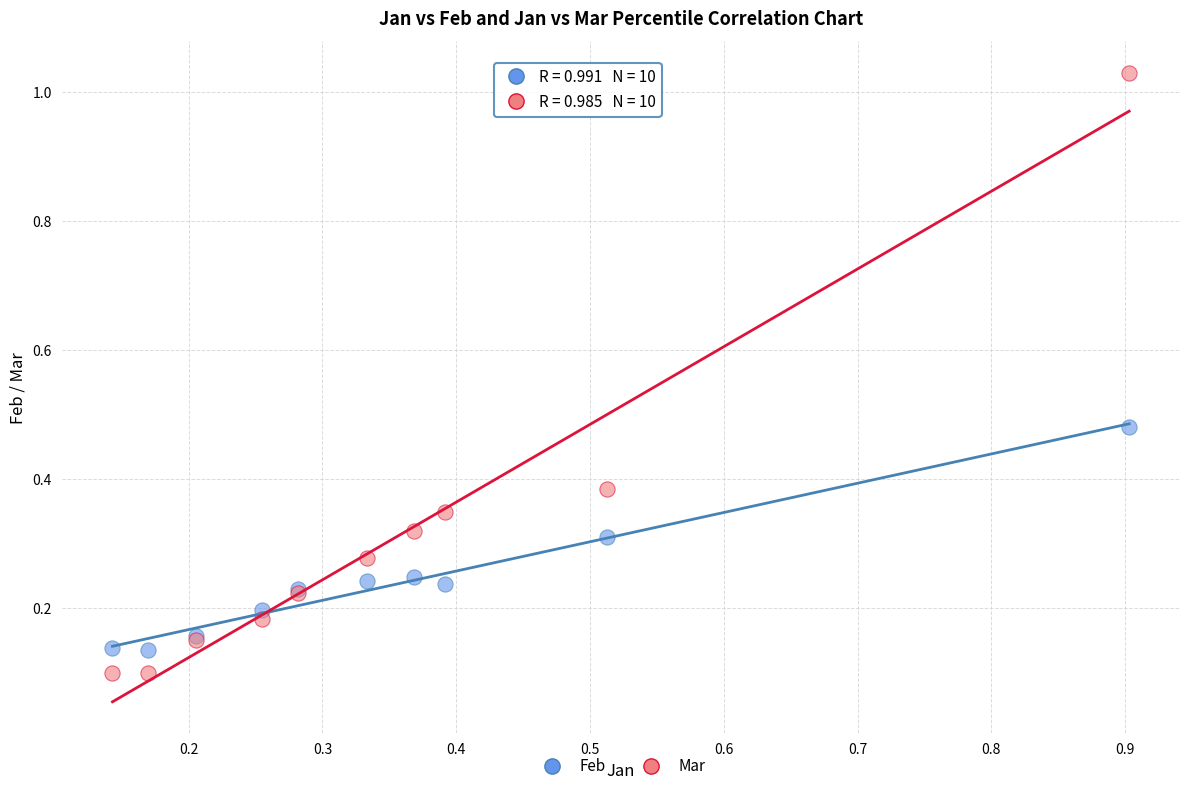

Which series has the largest Y range (max minus min)?

Mar